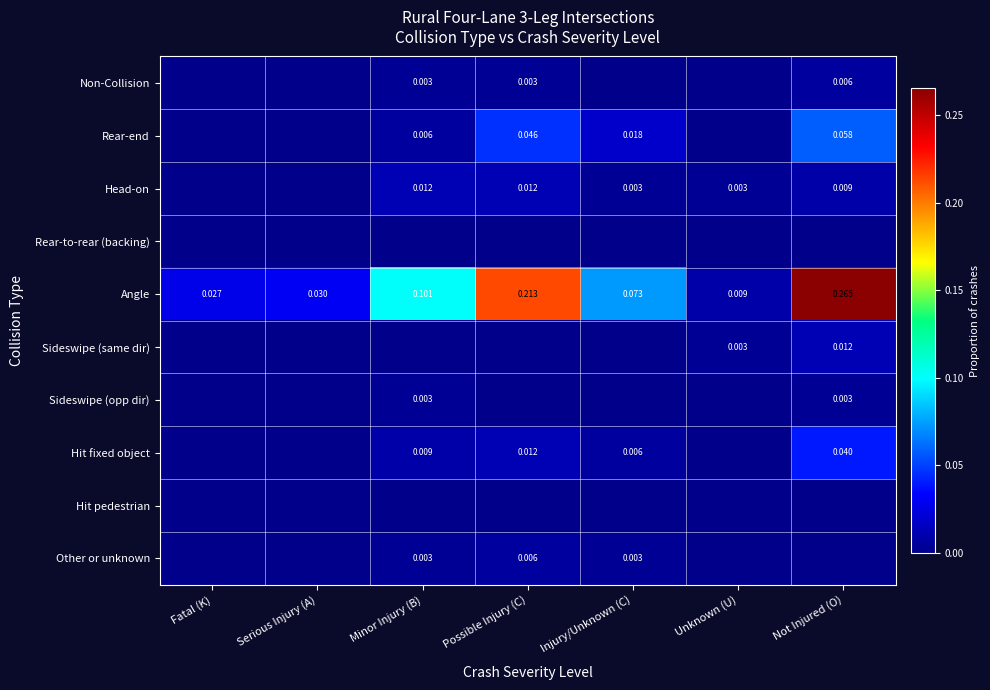

At how many categories does at least one series exceed 0?

7